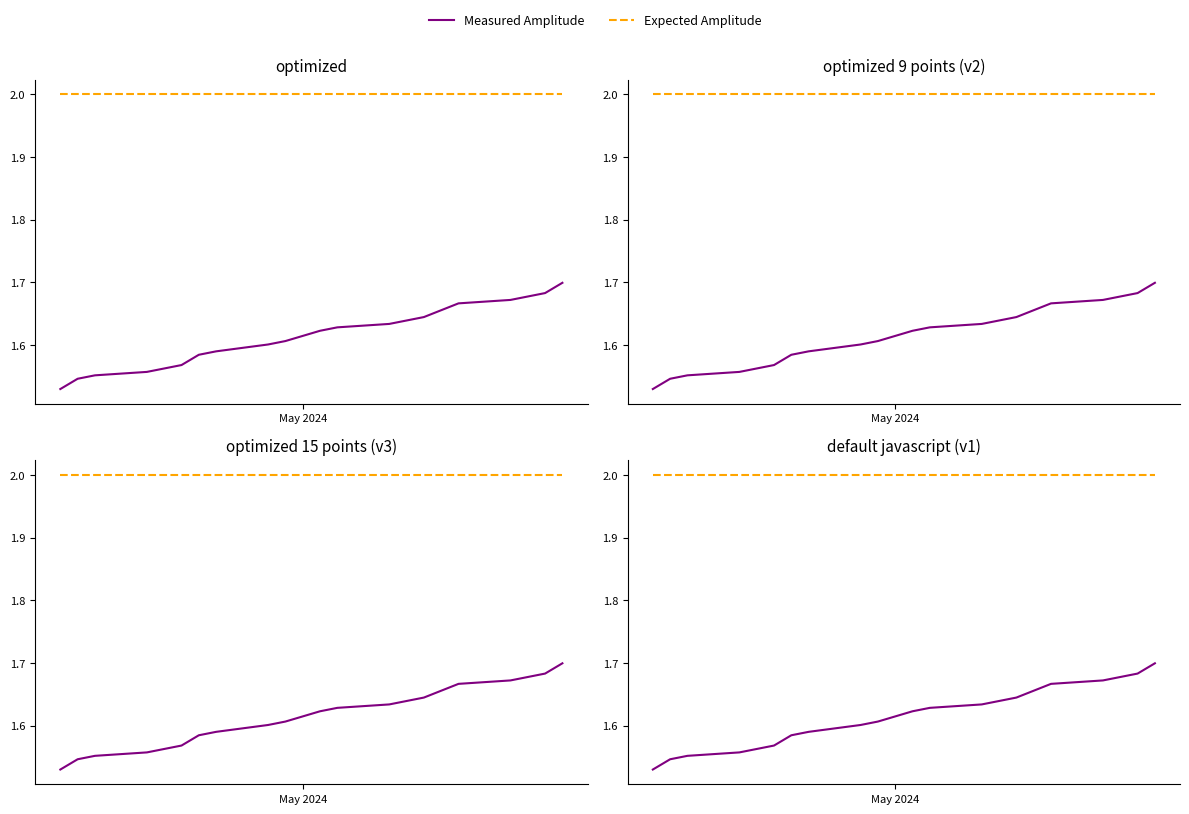

True or false: Measured Amplitude and Expected Amplitude cross at least once.

False